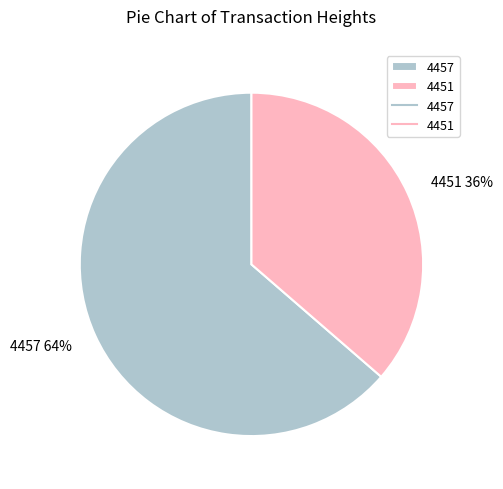

Is there a majority slice in this chart?

Yes